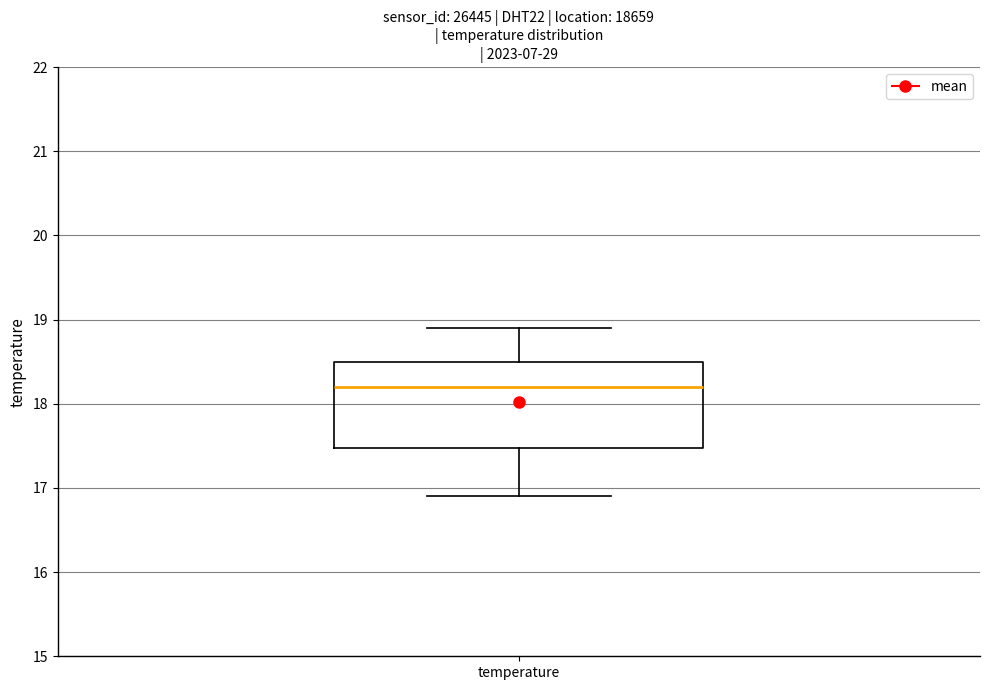

Where is the upper edge of the box for temperature on the y-axis? The values are not printed on the chart, so give them approximately, as read against the axis.

18.5